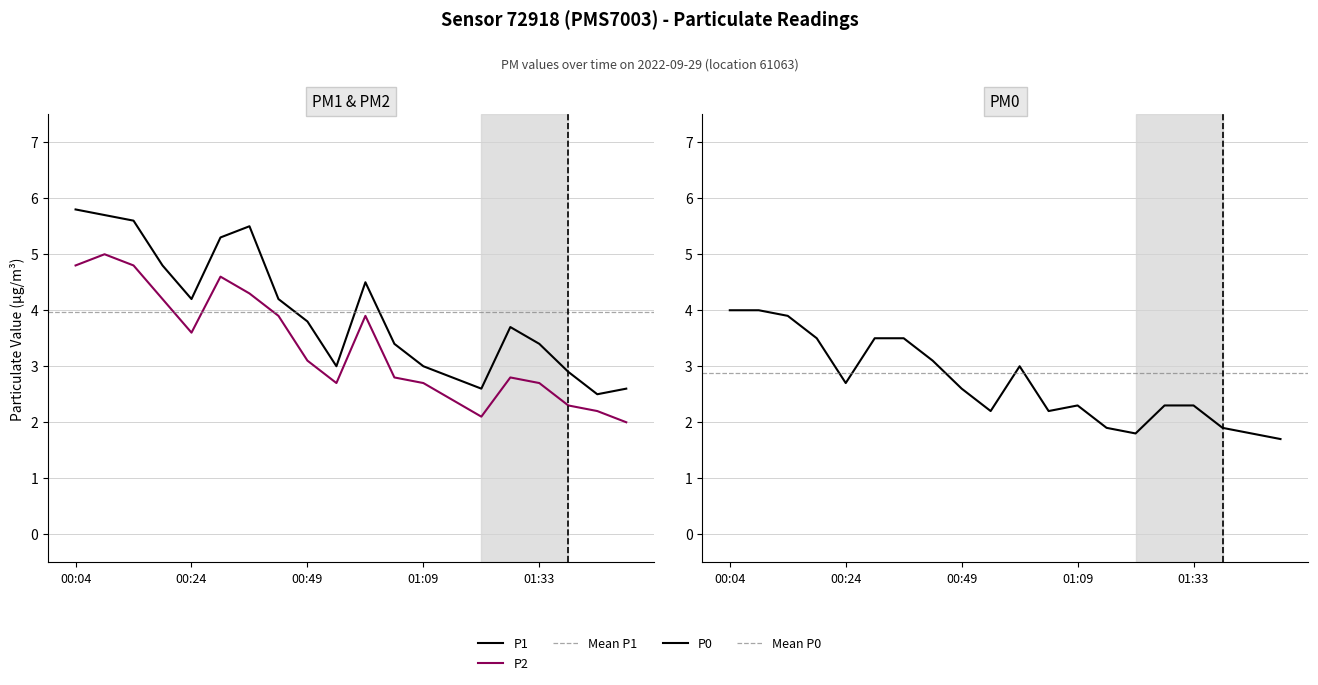

What is the label of the 8th point from the right?

01:09